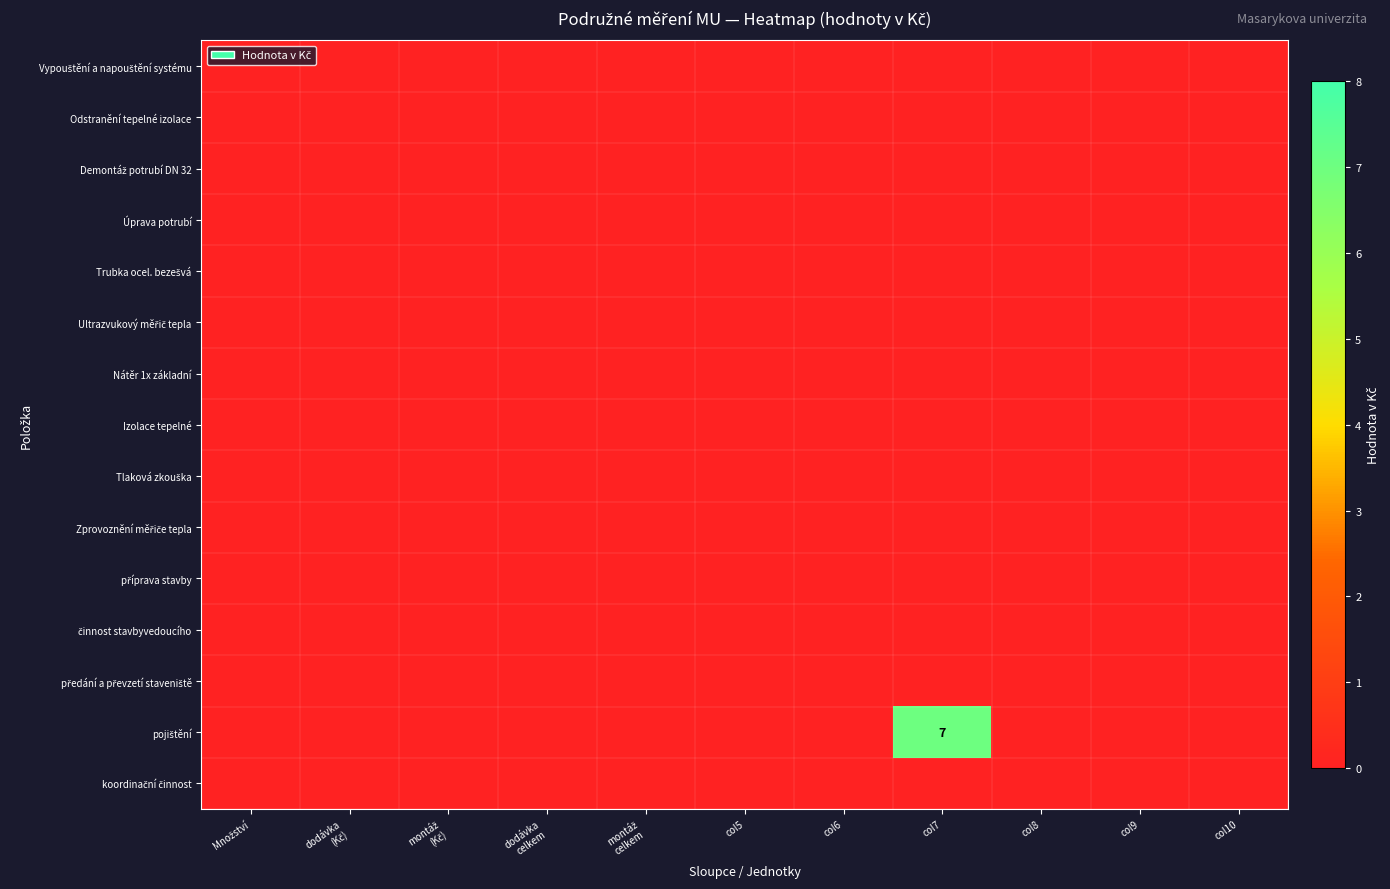

List the labels in order of Ultrazvukový měřič tepla value, largest first.

Množství, dodávka (Kč), montáž (Kč), dodávka celkem, montáž celkem, col5, col6, col7, col8, col9, col10